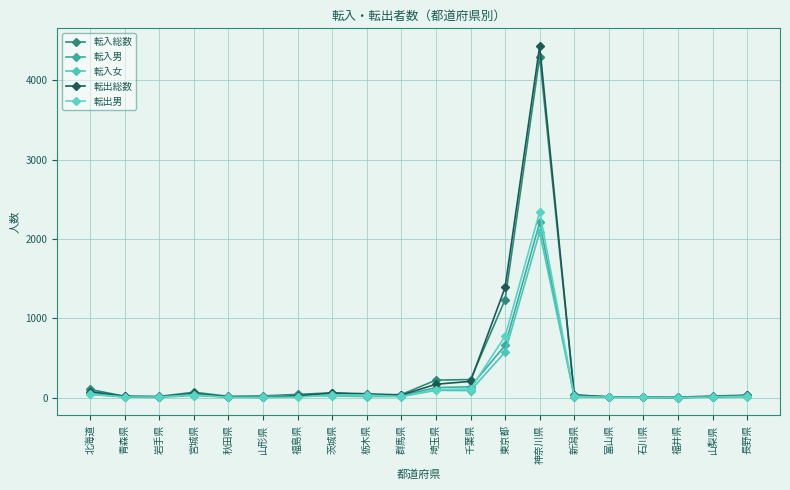

What is the highest value of the 転入男 series?

2209